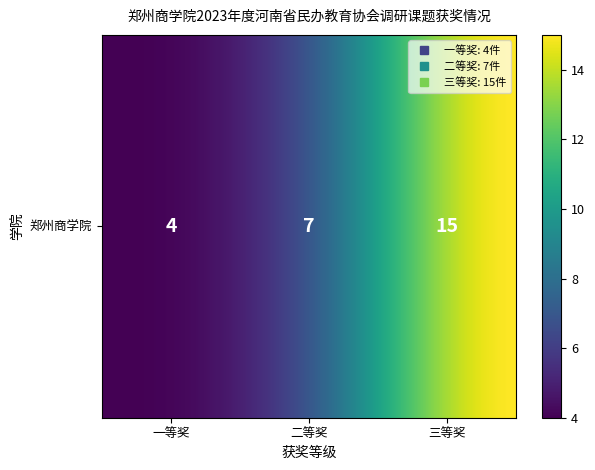

What is the difference between the values at 3 and 2?

8